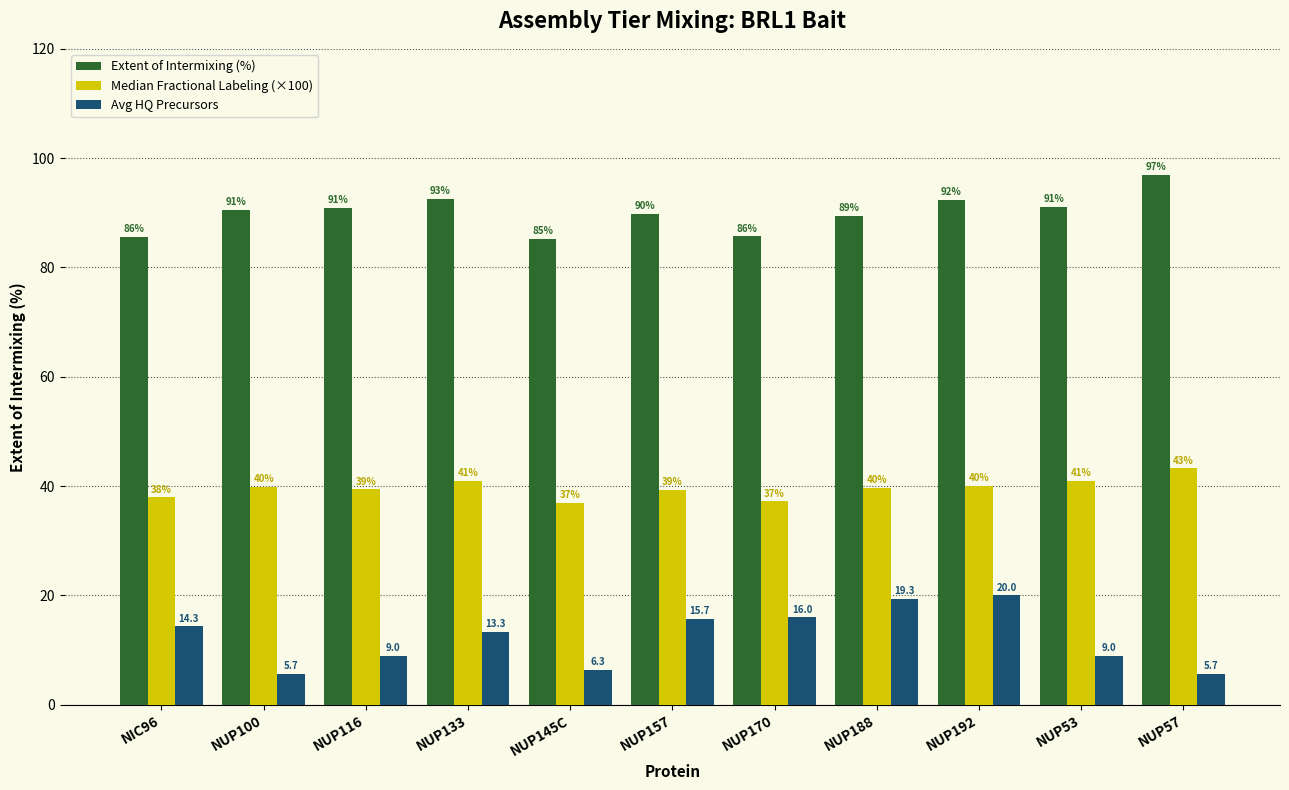

Reading right to left, extract all data points from this chart.

Extent of Intermixing (%): NUP57=96.9	NUP53=91.1	NUP192=92.4	NUP188=89.5	NUP170=85.7	NUP157=89.8	NUP145C=85.2	NUP133=92.6	NUP116=90.8	NUP100=90.5	NIC96=85.6
Median Fractional Labeling (×100): NUP57=43.2	NUP53=40.9	NUP192=40.1	NUP188=39.6	NUP170=37.2	NUP157=39.3	NUP145C=36.9	NUP133=41.0	NUP116=39.4	NUP100=39.9	NIC96=37.9
Avg HQ Precursors: NUP57=5.7	NUP53=9.0	NUP192=20.0	NUP188=19.3	NUP170=16.0	NUP157=15.7	NUP145C=6.3	NUP133=13.3	NUP116=9.0	NUP100=5.7	NIC96=14.3